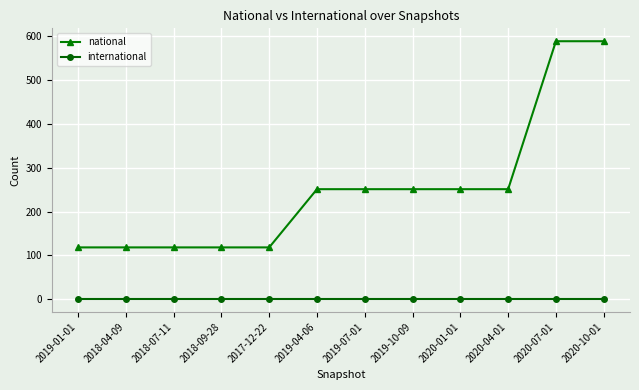

What is the lowest value of the national series?

118